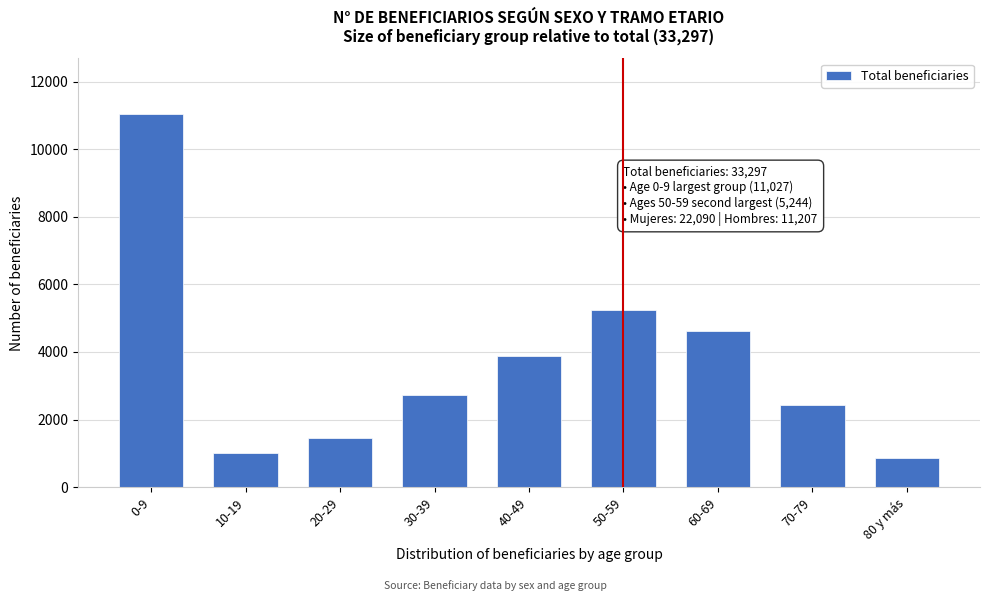

Reading left to right, extract all data points from this chart.

11027	1022	1466	2741	3896	5244	4607	2420	874